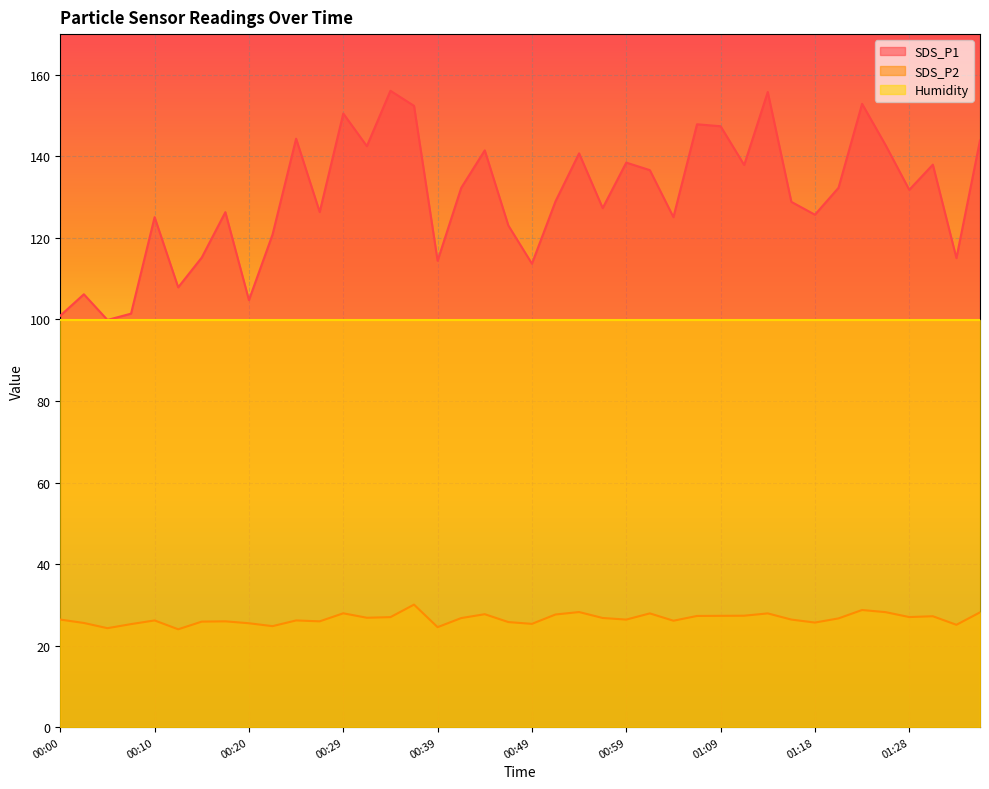

In SDS_P2, how many points are higher than both neighbors (excluding endpoints)?

11